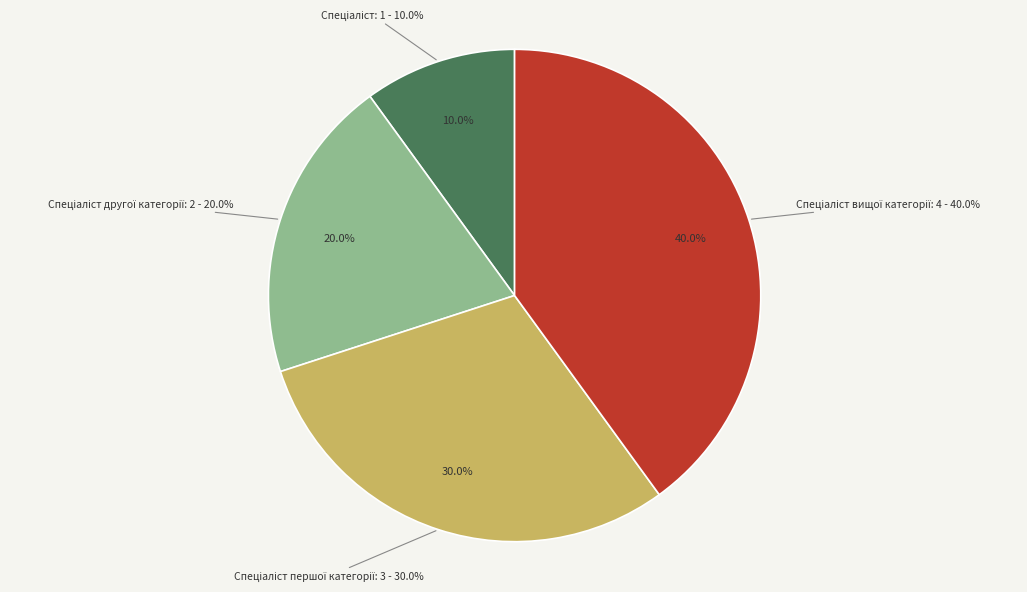

Is the sum of Спеціаліст and Спеціаліст вищої категорії greater than half?

No